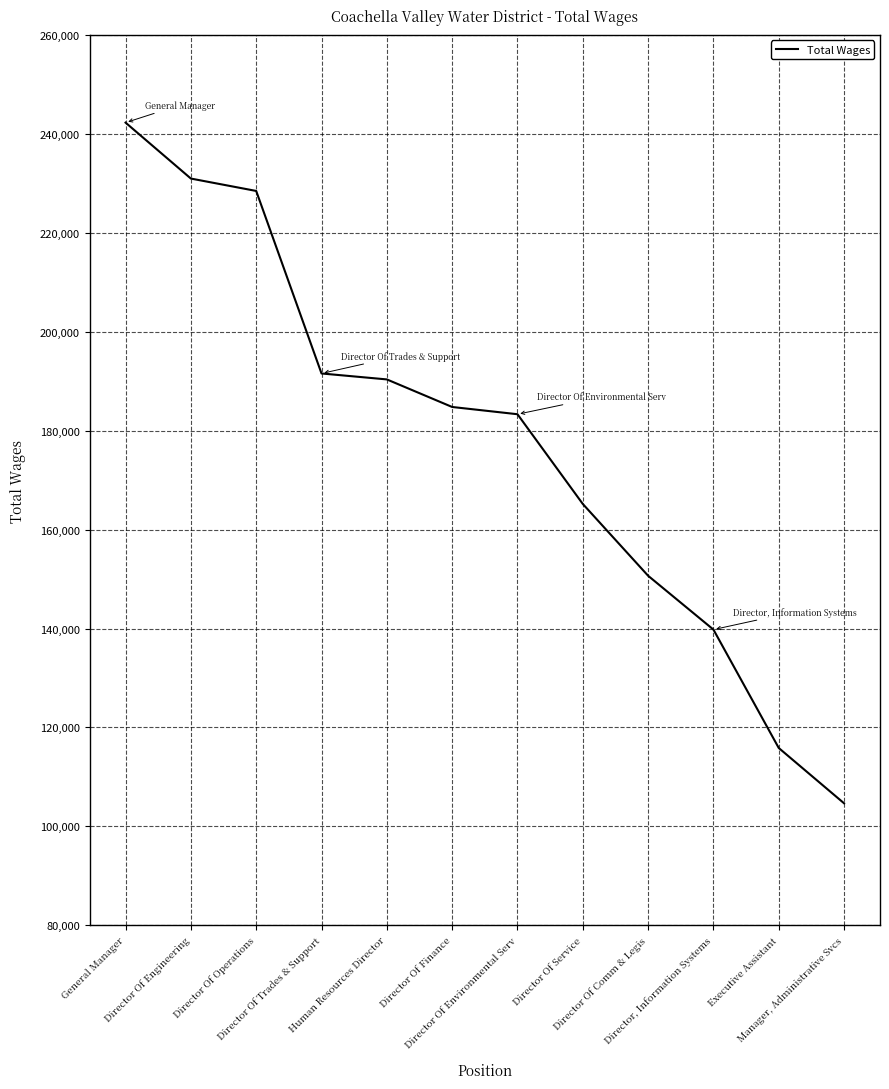

Between Human Resources Director and Director Of Operations, which is larger?

Director Of Operations